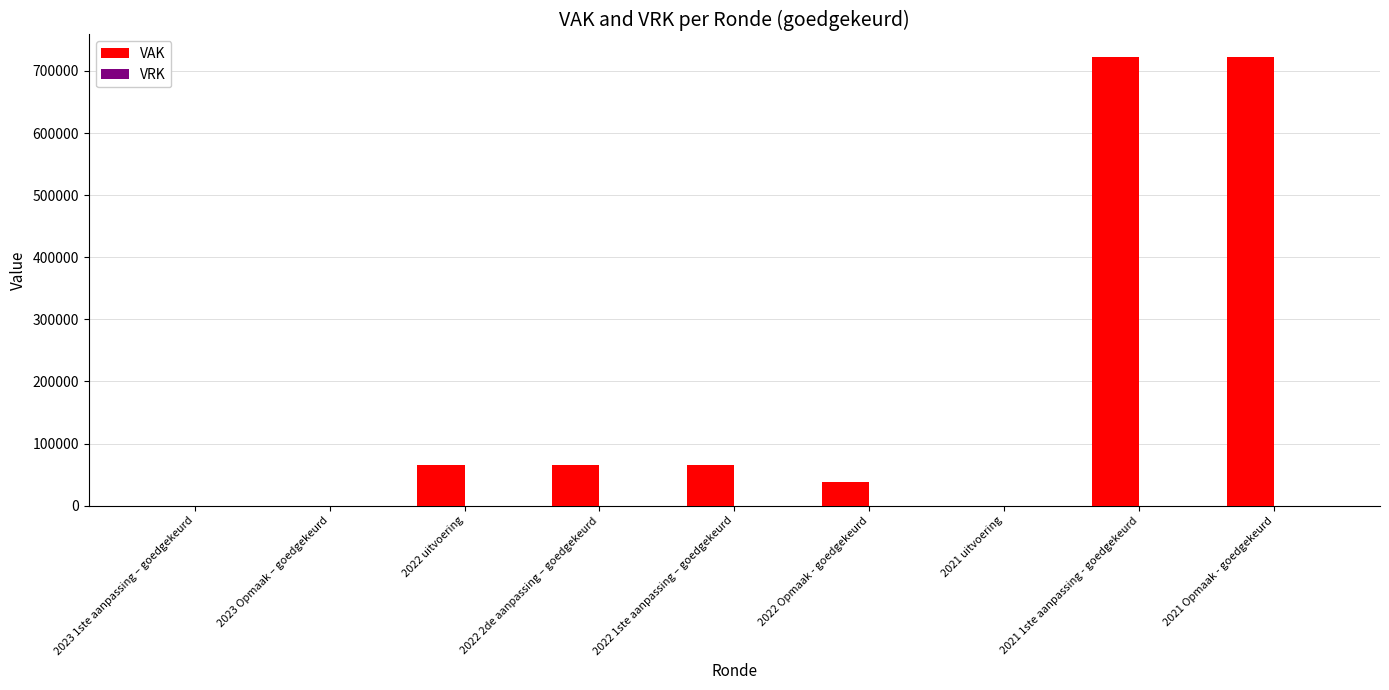

What is the greatest value displayed?

722500